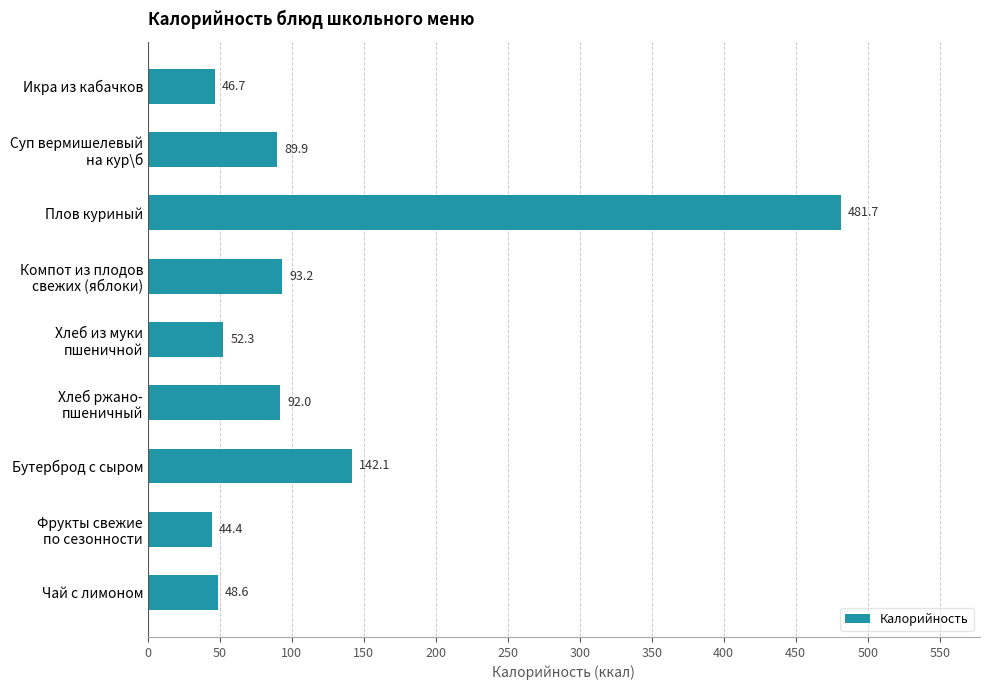

Does the chart contain any negative values?

No